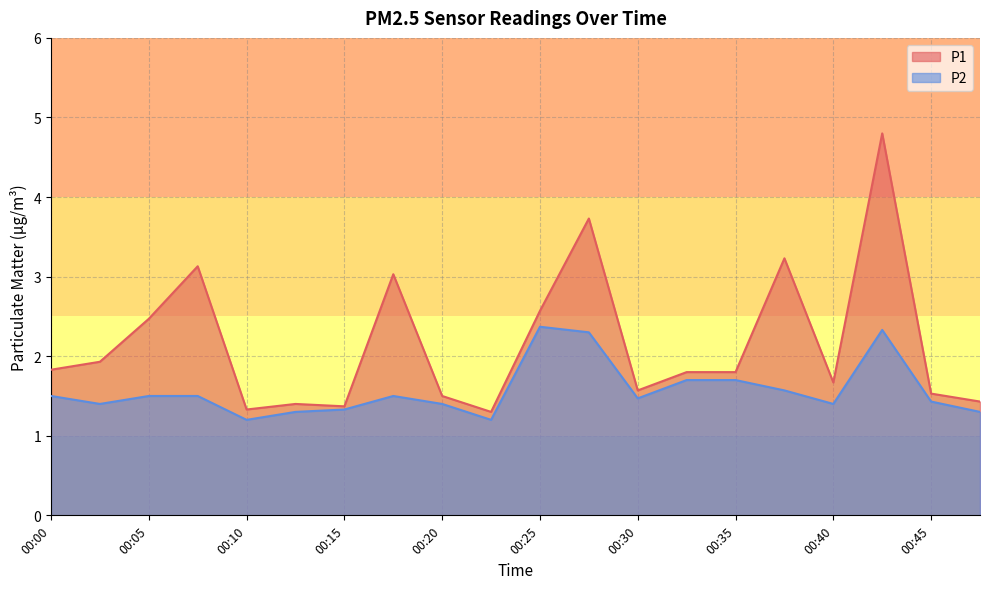

At which label is P1 closest to 3?

00:18